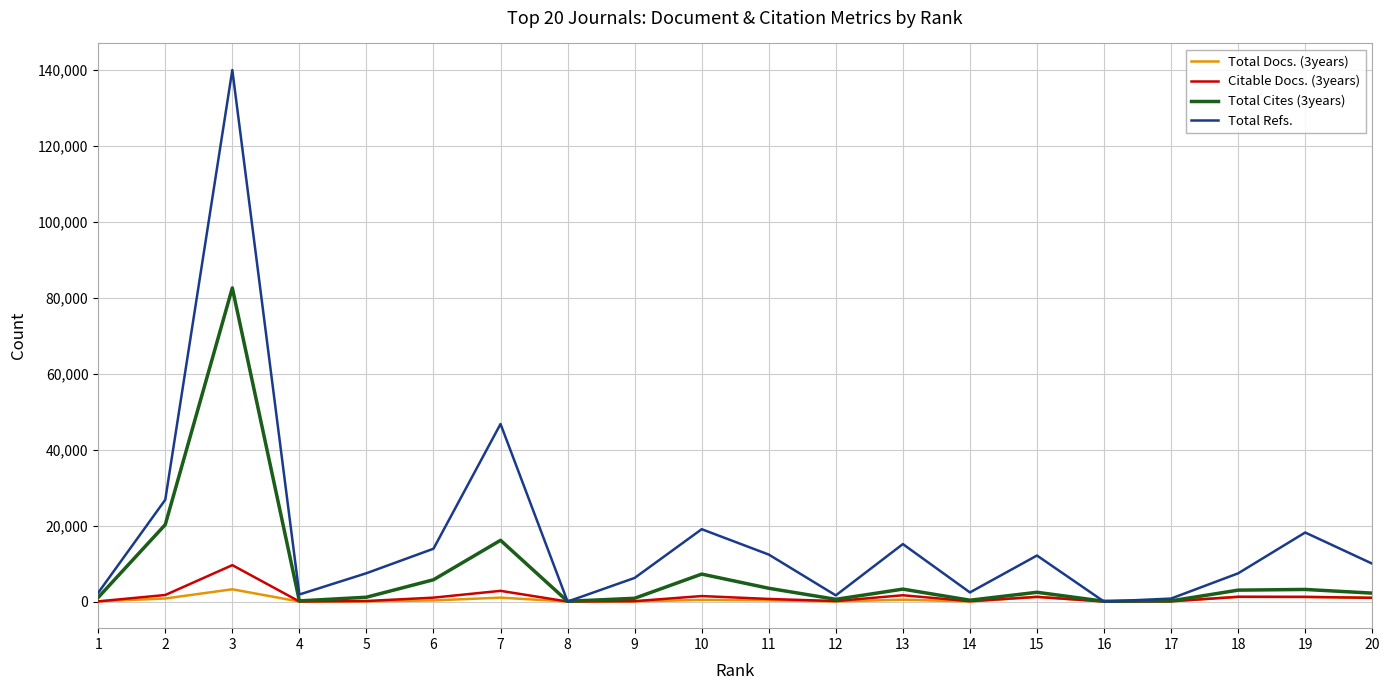

Which series has the largest total across all categories?

Total Refs.